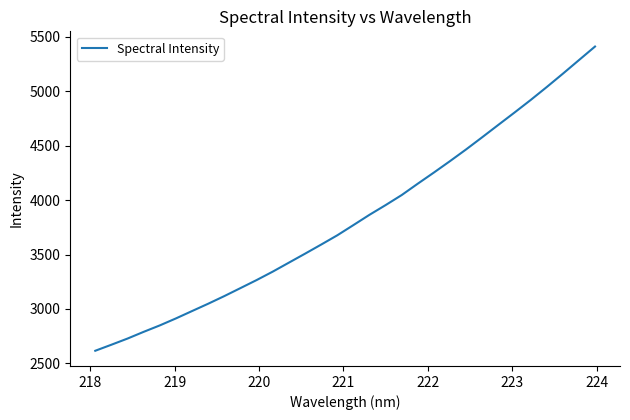

What is the maximum value shown in the chart?

5409.1